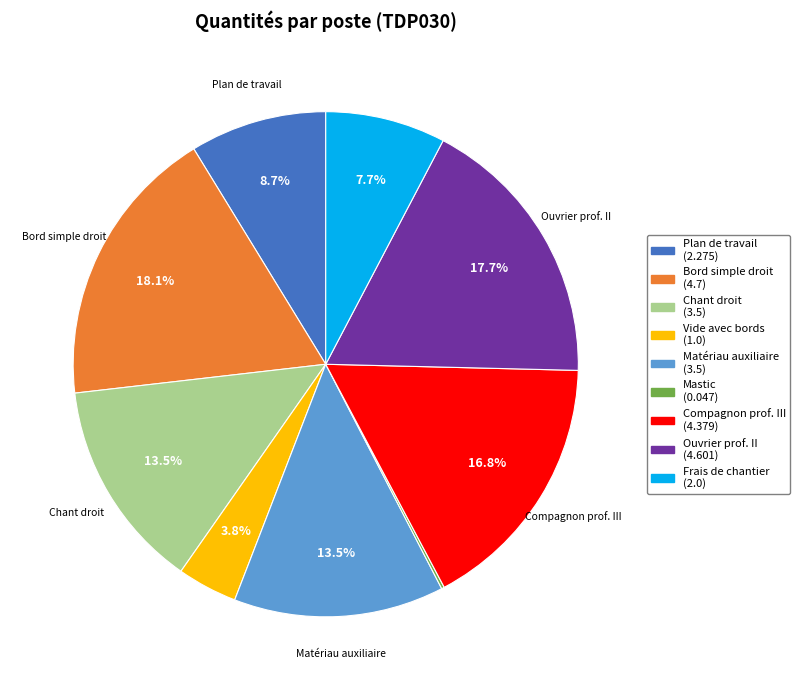

Is there a majority slice in this chart?

No